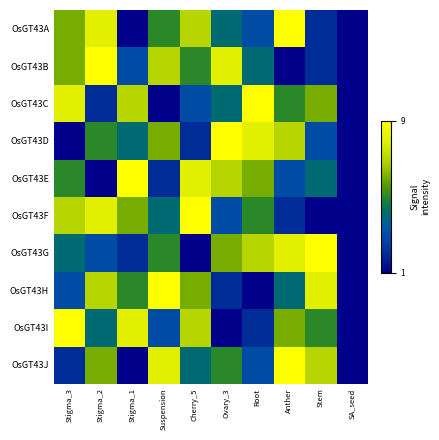

What is the difference between the highest and lowest values at Stigma_3?

8